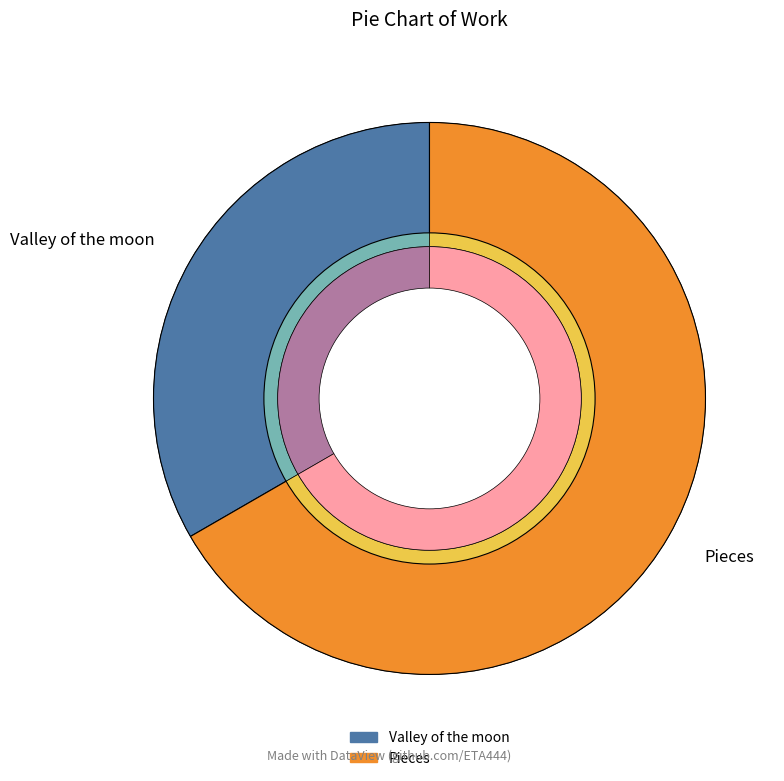

The Valley of the moon slice represents 33% of the pie. True or false?

True